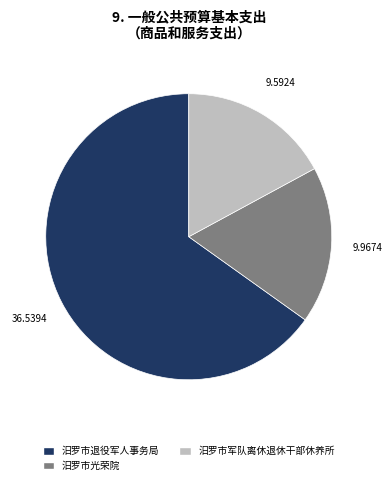

The 汨罗市光荣院 slice represents 33% of the pie. True or false?

False